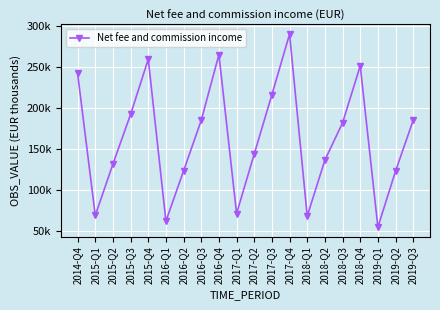

What is the average value?

162141